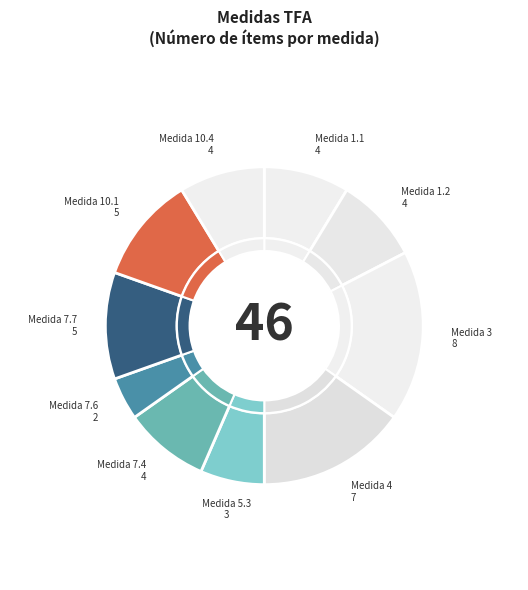

What is the change in value from 1.1 to 3?

+4